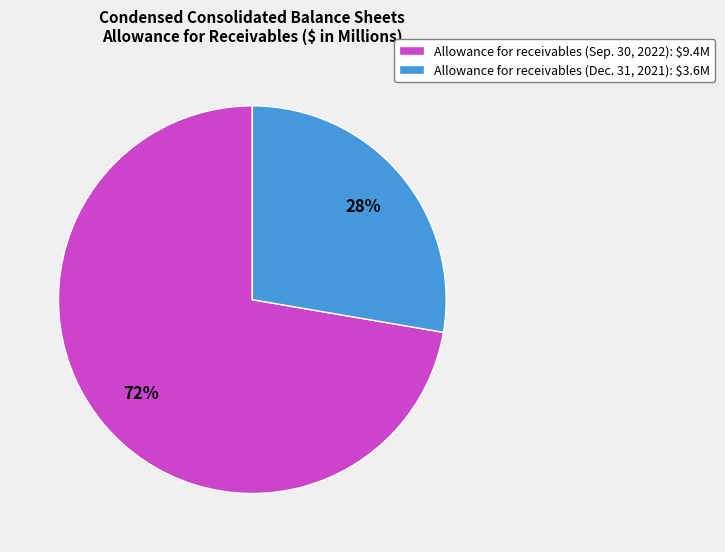

To the nearest percent, what portion does Allowance for receivables (Sep. 30, 2022) represent?

72%